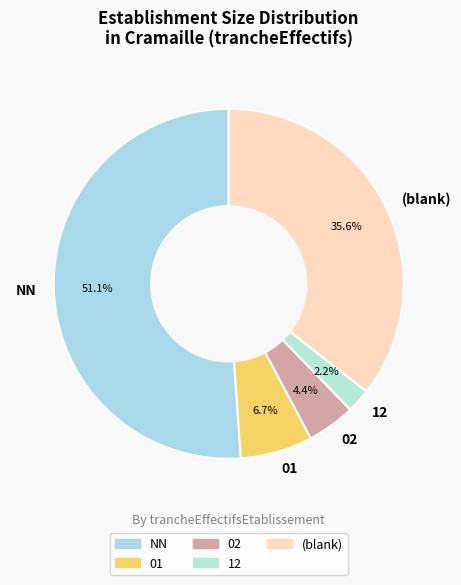

Is there a majority slice in this chart?

Yes